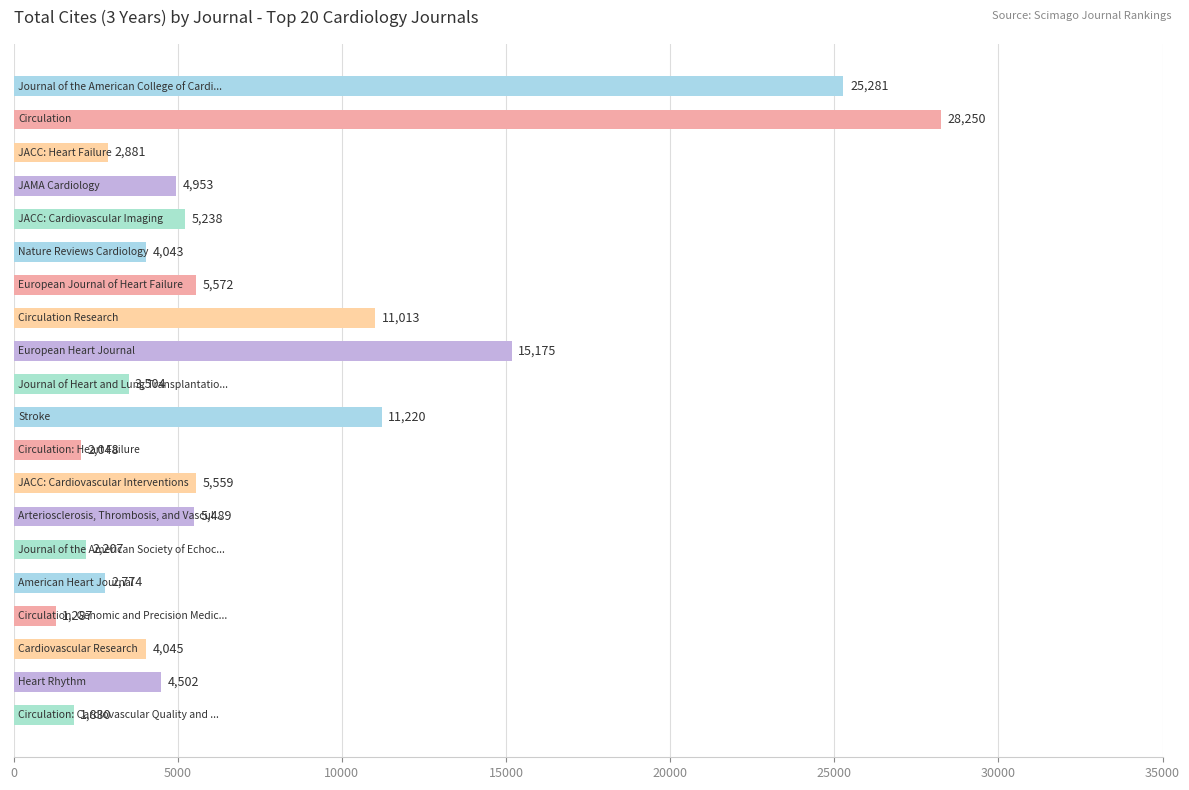

What is the difference between the maximum and minimum values?

26963